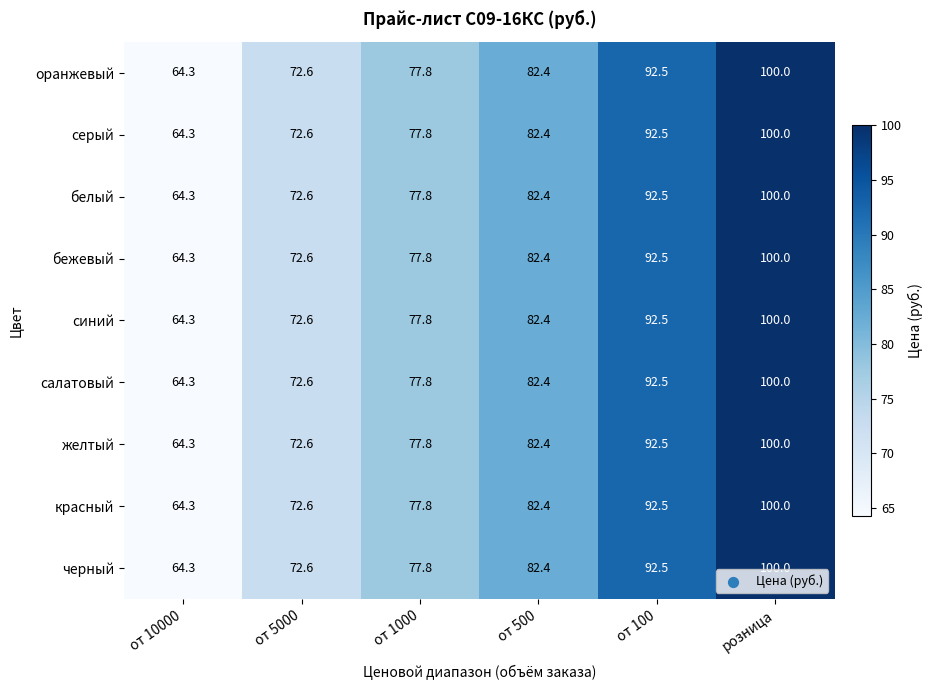

The value of желтый at от 1000 is 77.8. True or false?

True